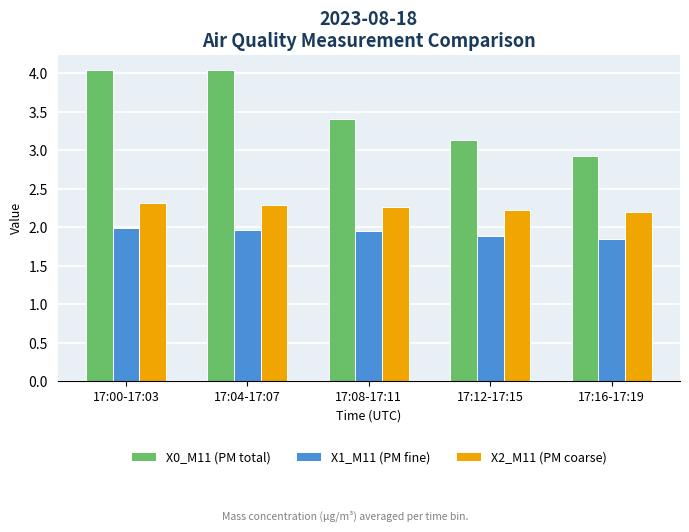

Are the bars grouped side by side (vs. stacked)?

Yes